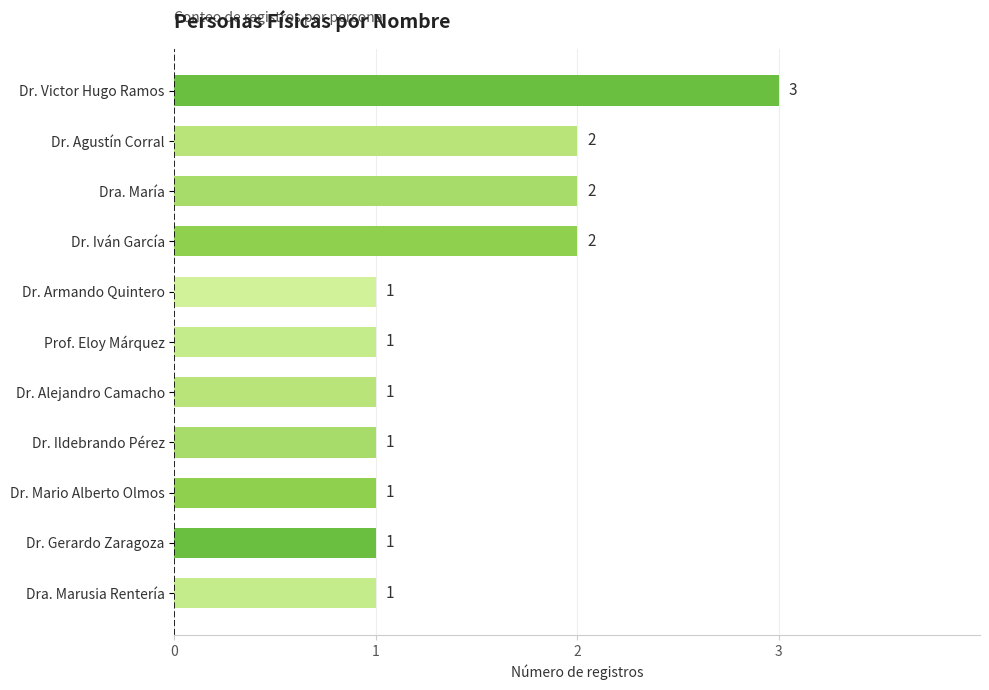

What is the difference between the second highest and minimum values?

1